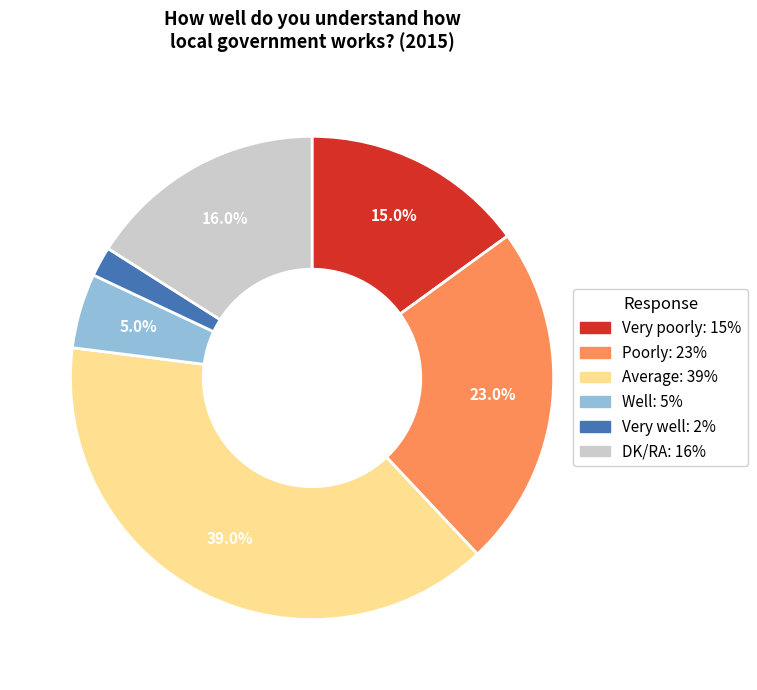

To the nearest percent, what is the difference between the Average and Very poorly slice percentages?

24%